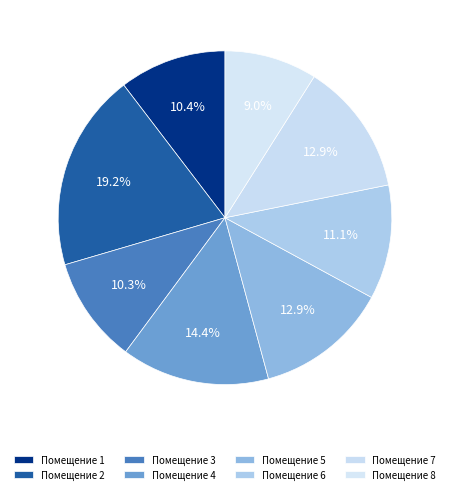

How many segments does this pie chart have?

8